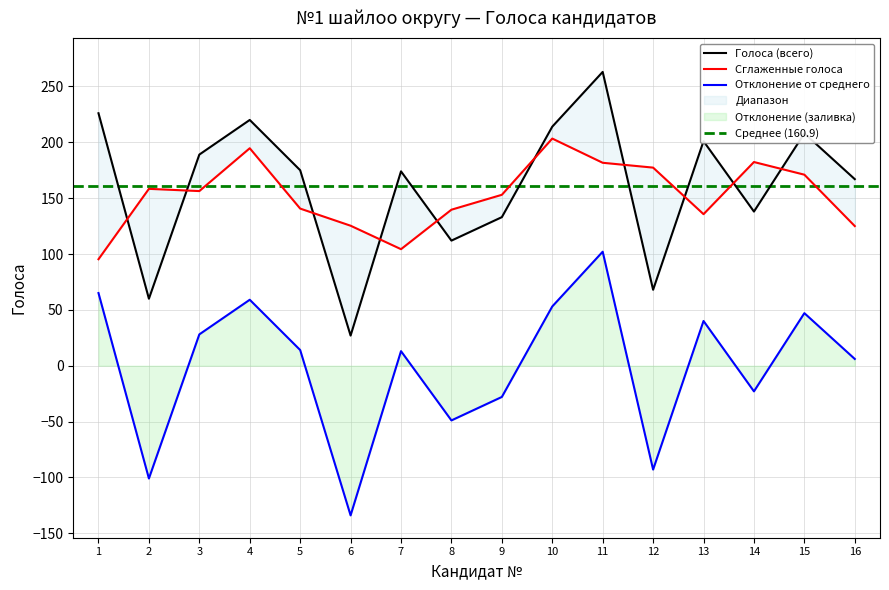

What is the difference between the maximum and minimum values?

236